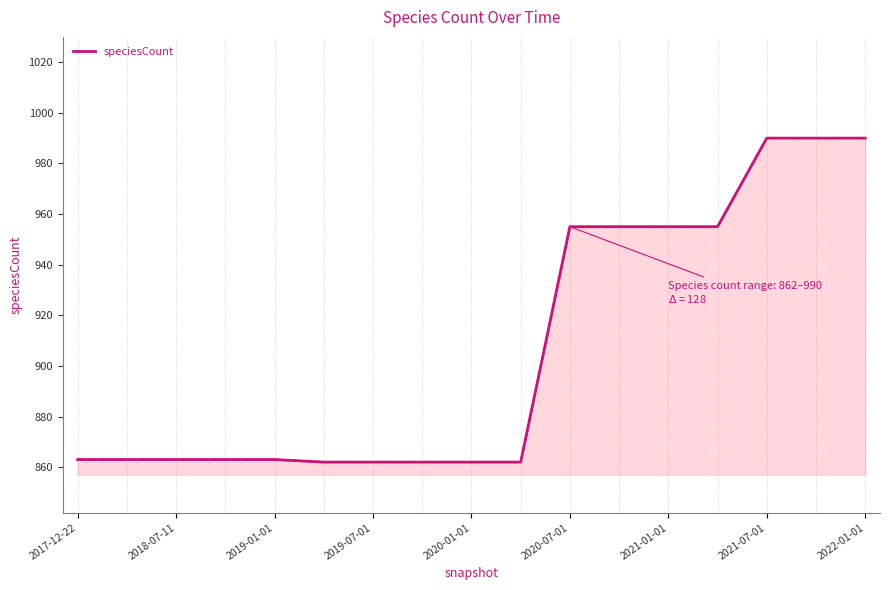

What is the minimum value shown in the chart?

862